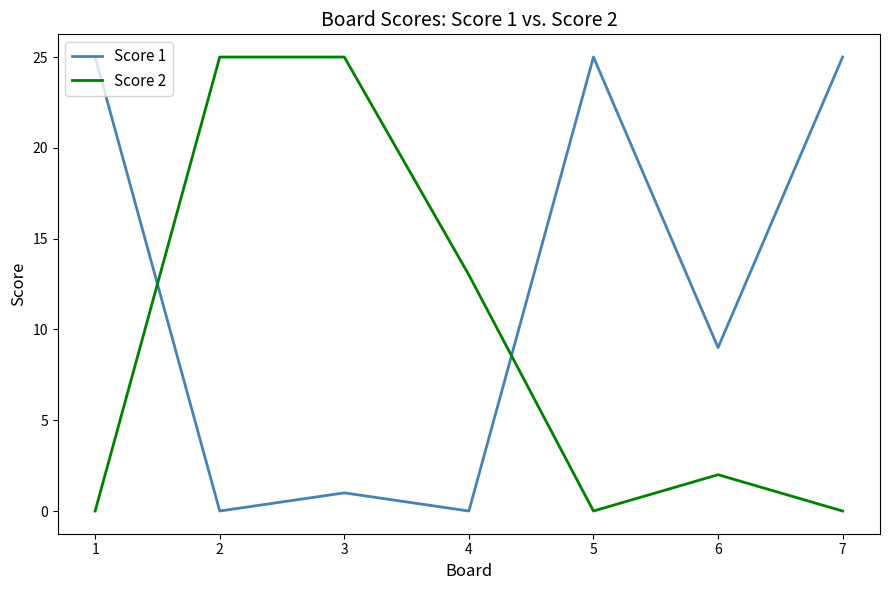

True or false: Score 2 has a value of 2 at 6.

True